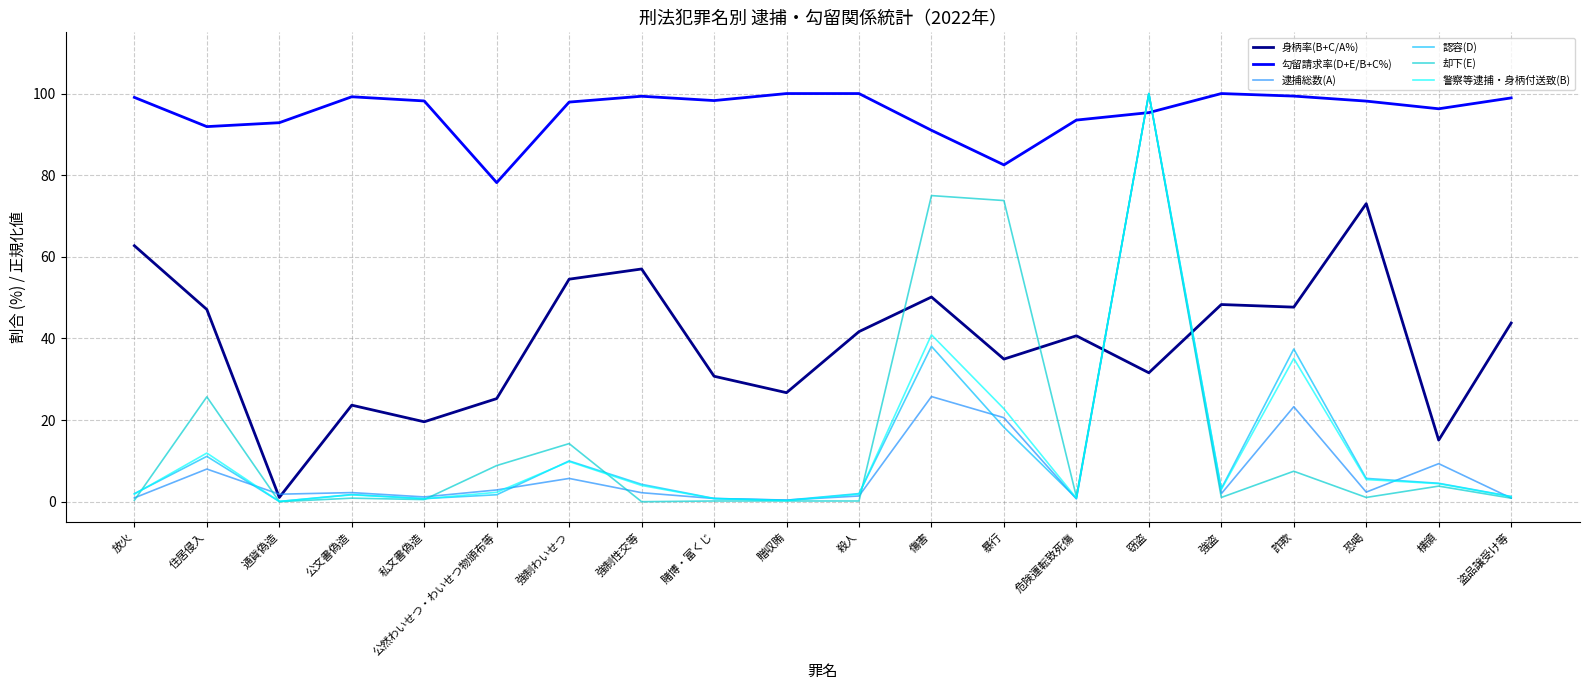

What is the sum of all 逮捕総数(A) values?

212.4